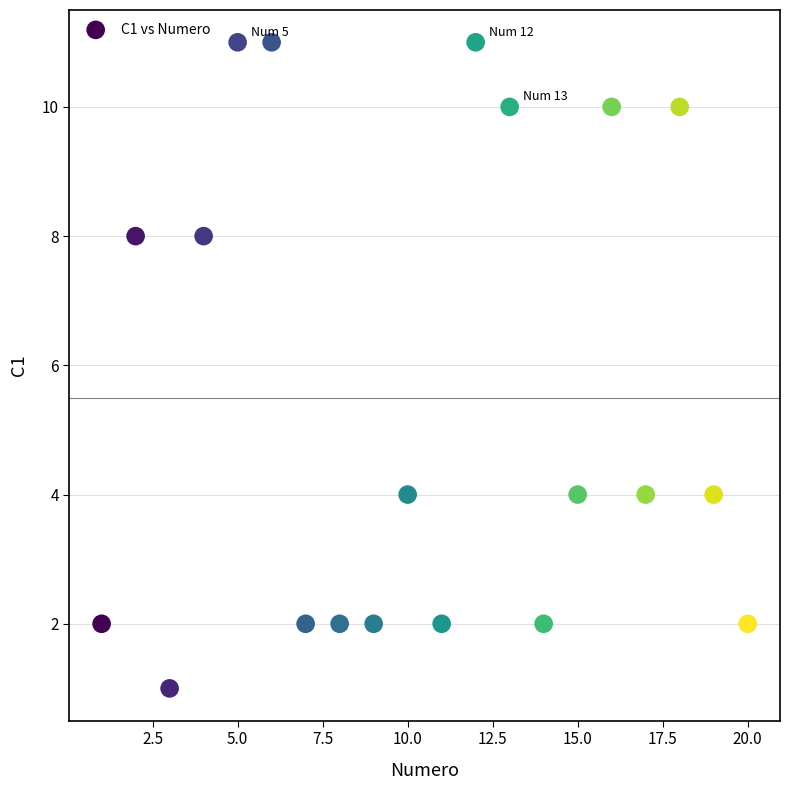

What is the range of Y values (max minus min)?

10